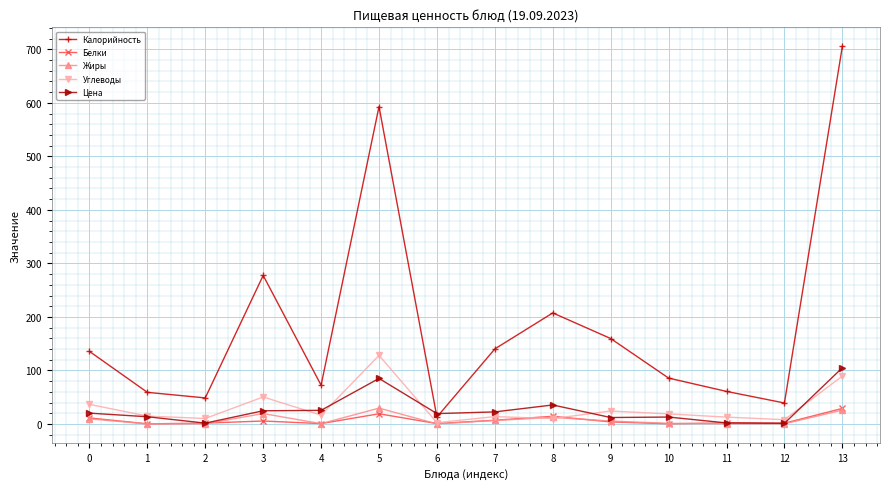

Which category has the highest value in the Углеводы series?

5